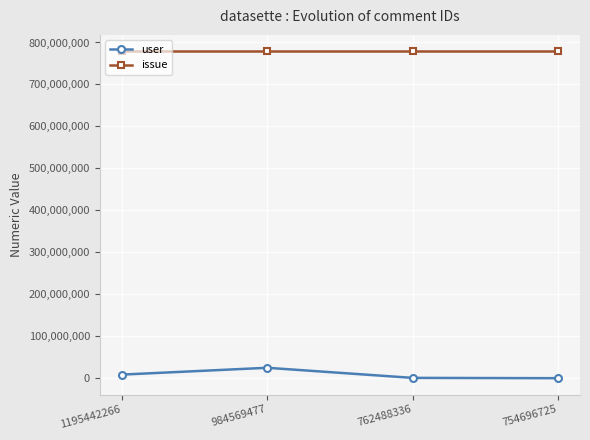

Read the user value at 762488336.

758858